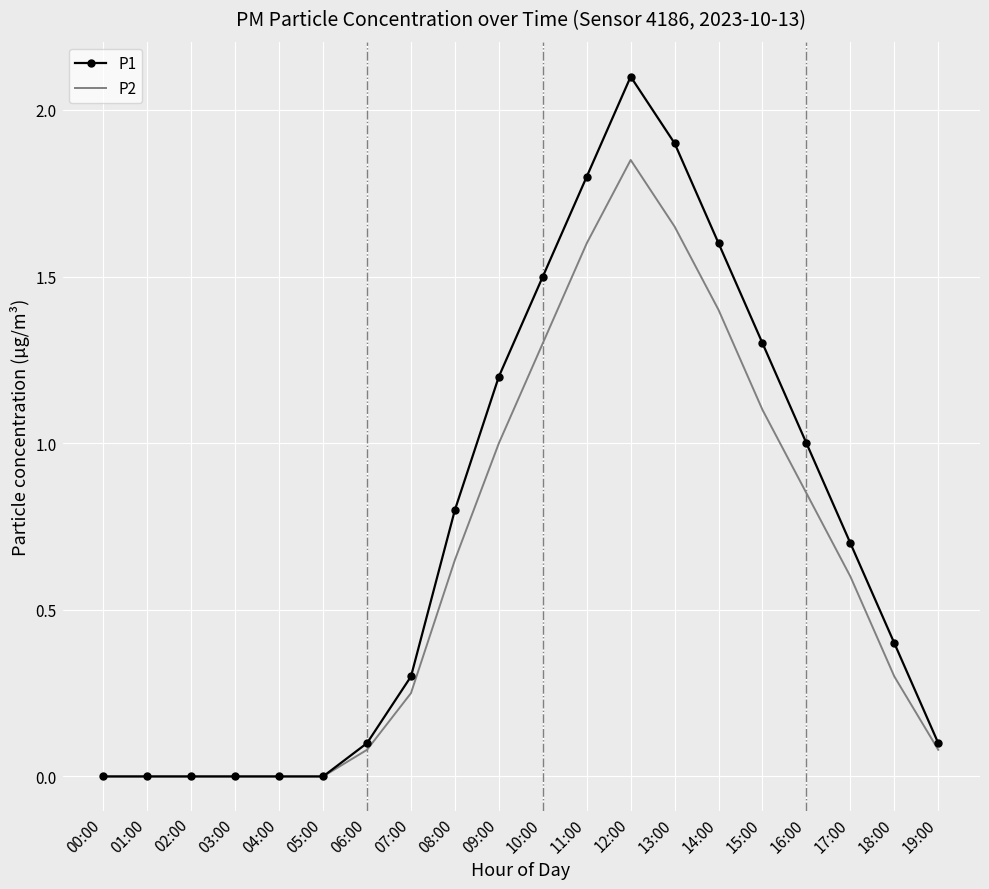

Is the value of P1 at 00:00 greater than the value of P2 at 15:00?

No